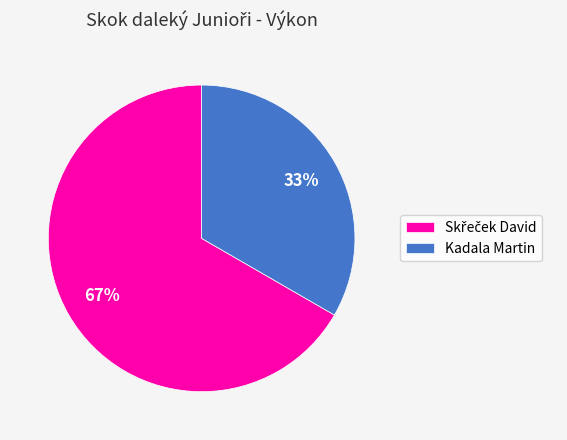

To the nearest percent, what is the average slice percentage?

50%